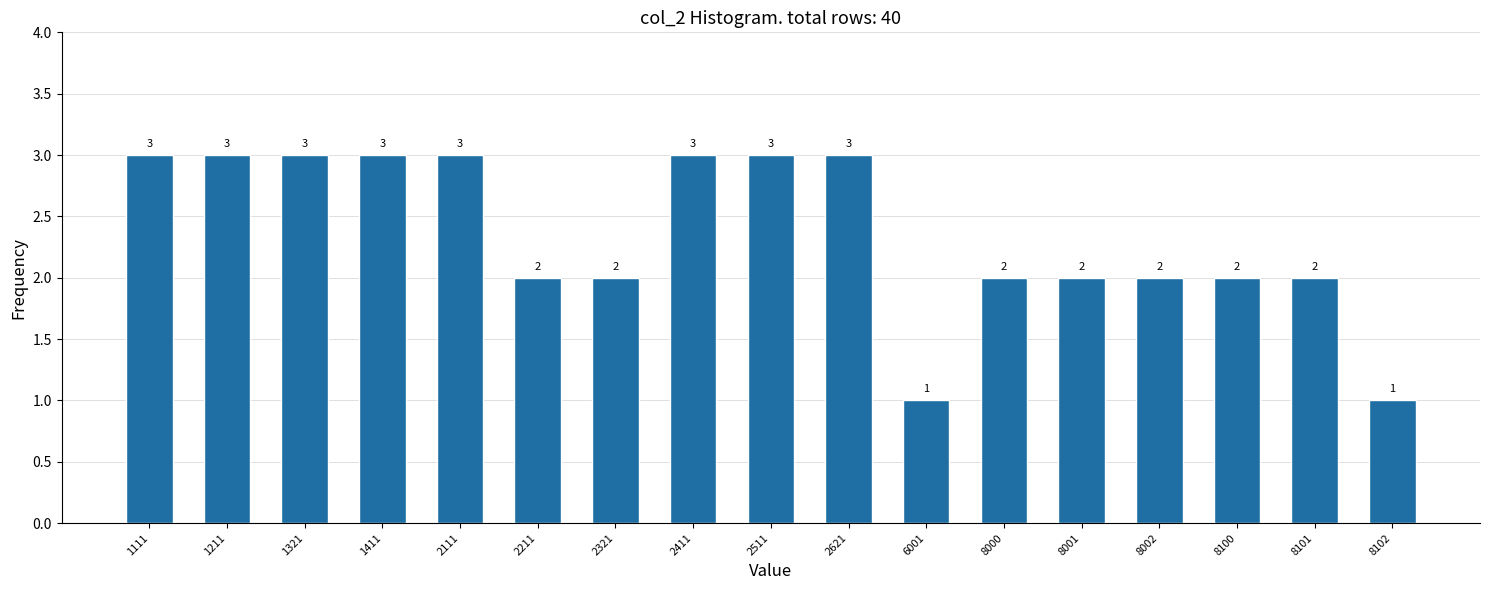

Reading left to right, transcribe all the data shown in this chart.

3	3	3	3	3	2	2	3	3	3	1	2	2	2	2	2	1